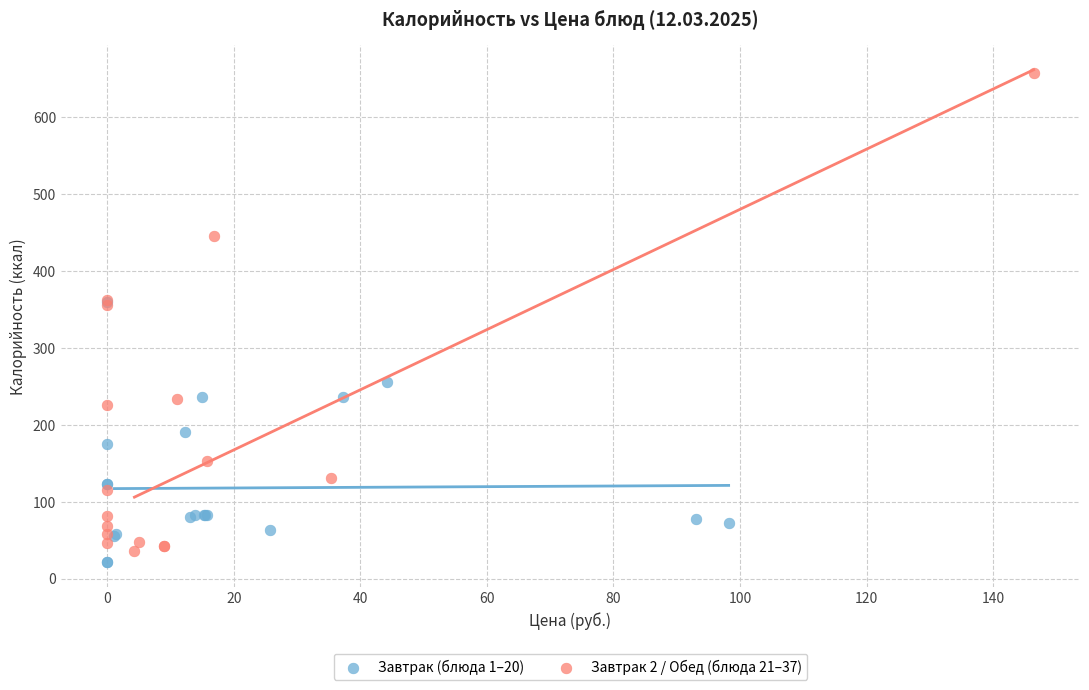

Which series has the widest spread of Y values?

Завтрак 2 / Обед (блюда 21–37)